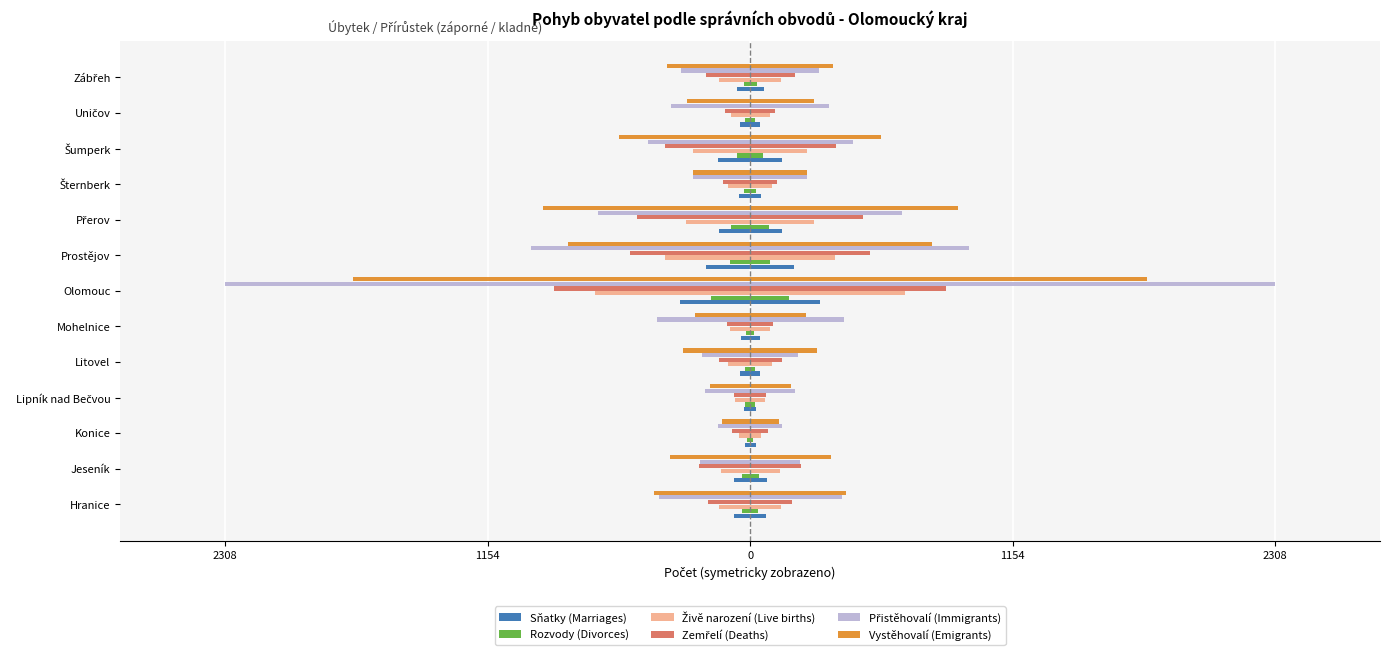

Are the bars horizontal?

Yes